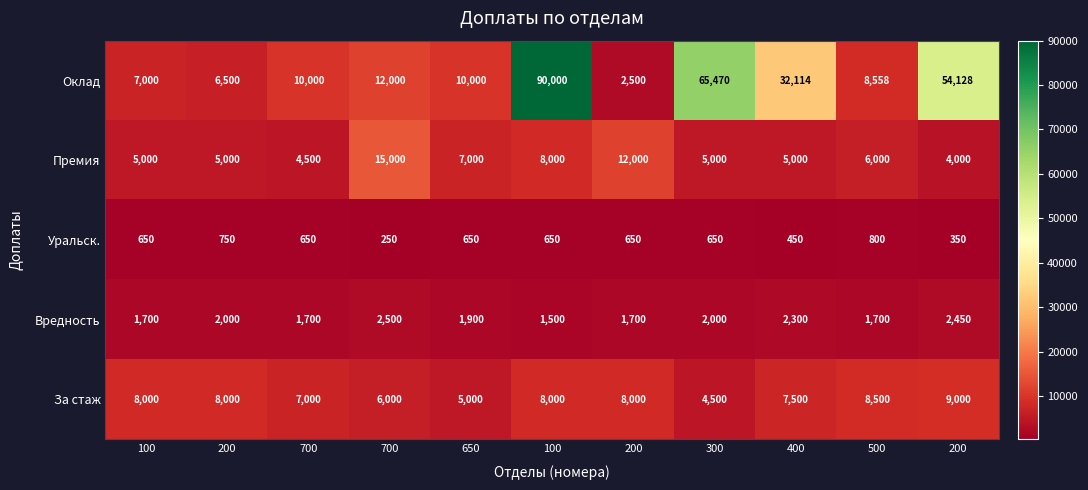

How many values in the Премия series are below 5000?

2